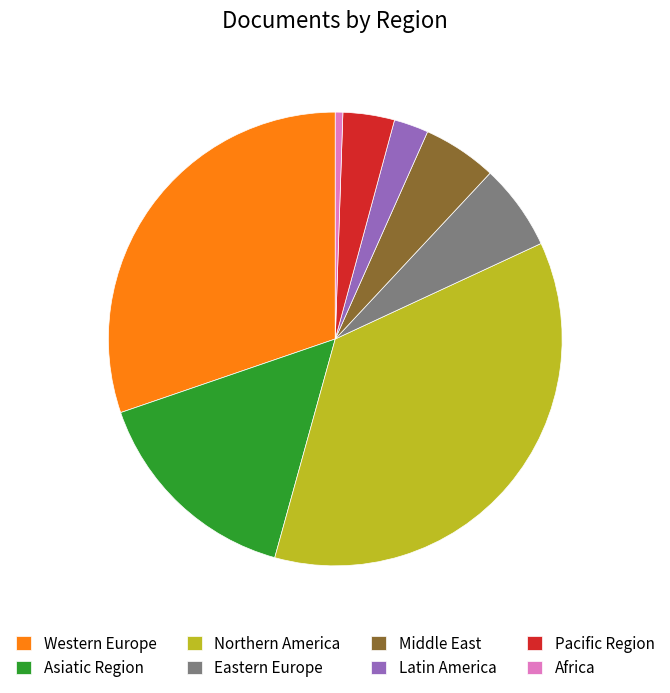

Is the sum of Asiatic Region and Africa greater than half?

No